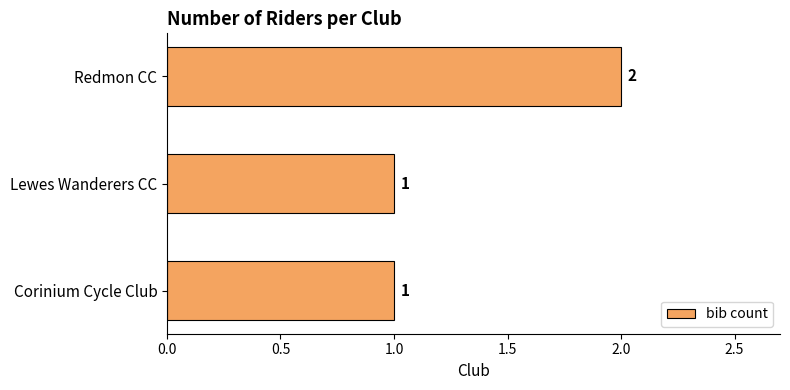

How many values are between 1 and 2?

3